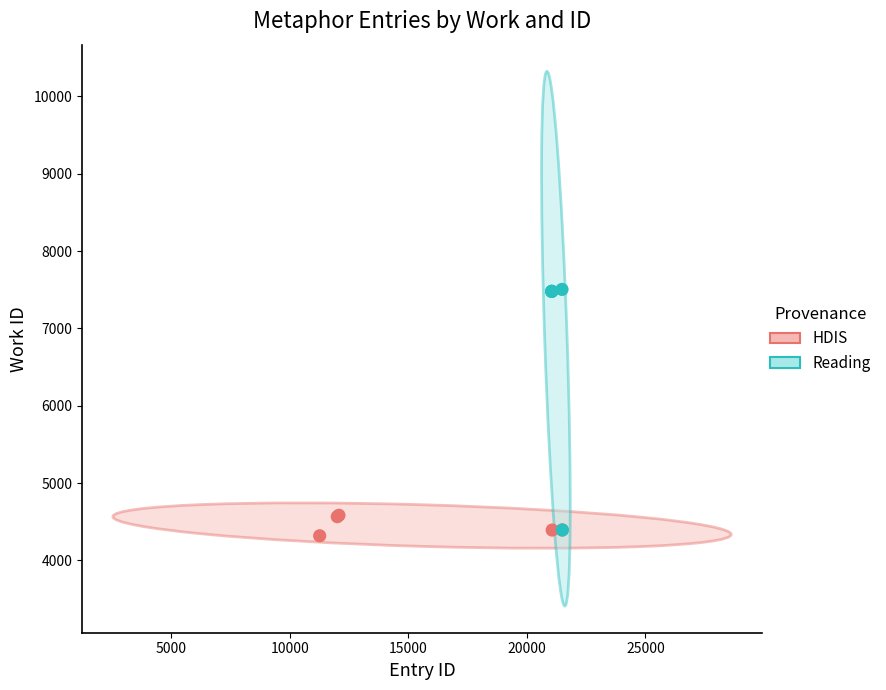

Which series has the widest spread of Y values?

Reading